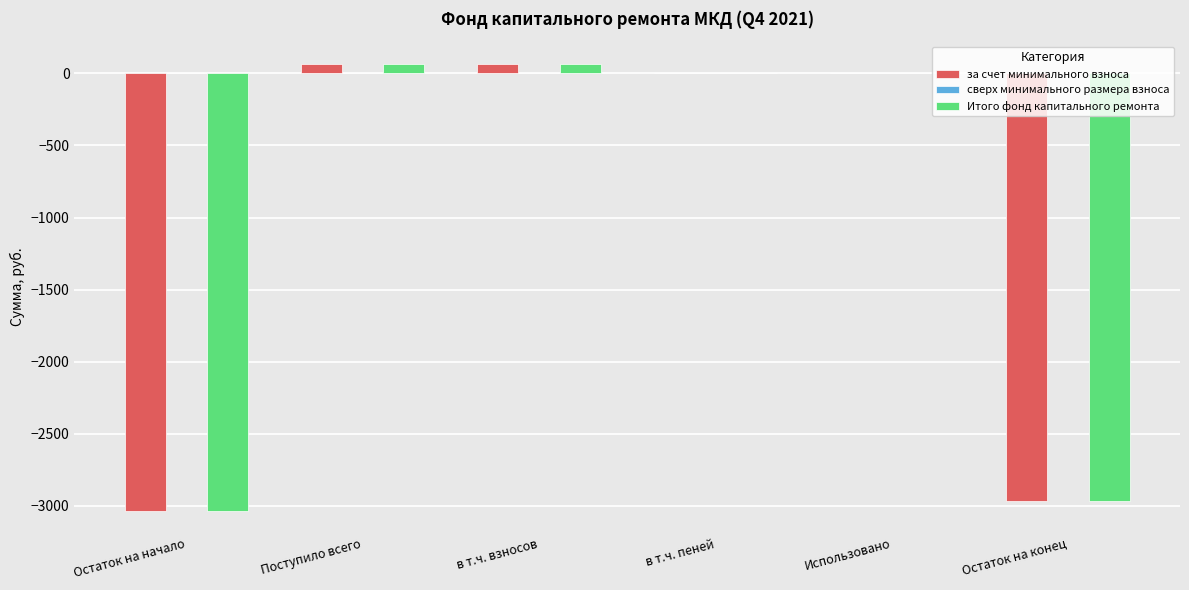

What is the sum of all за счет минимального взноса values?

-5861.9